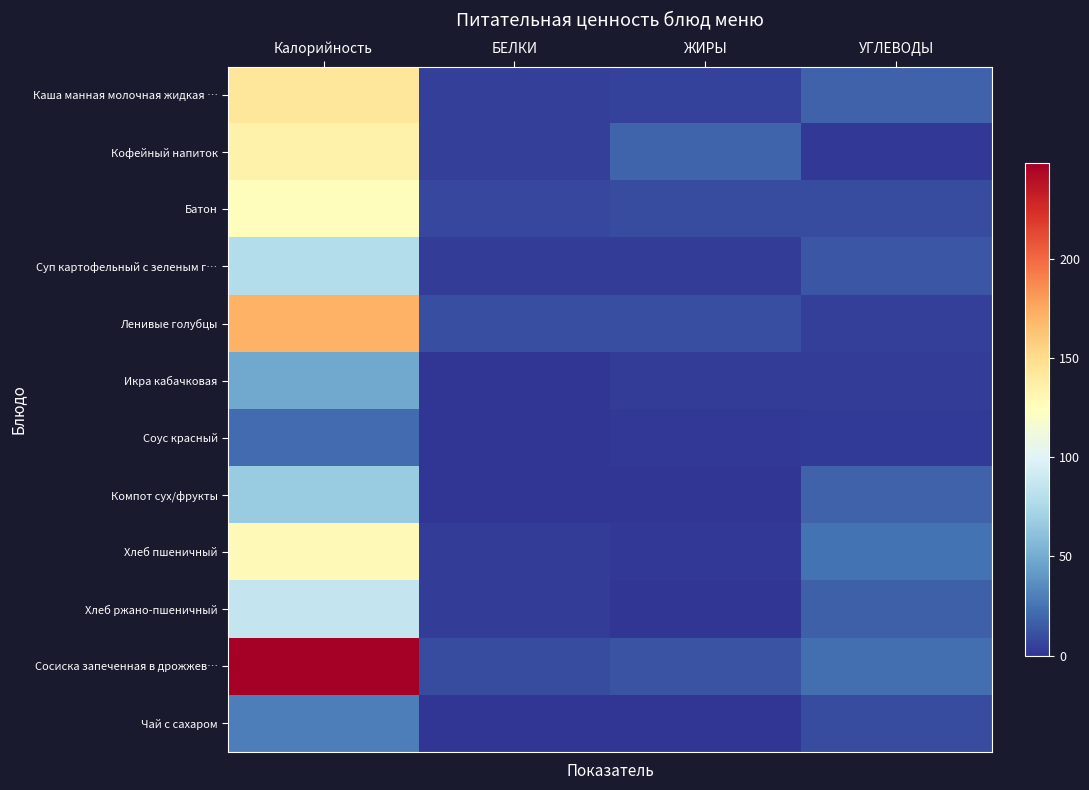

Between ЖИРЫ and Калорийность, which is larger?

Калорийность